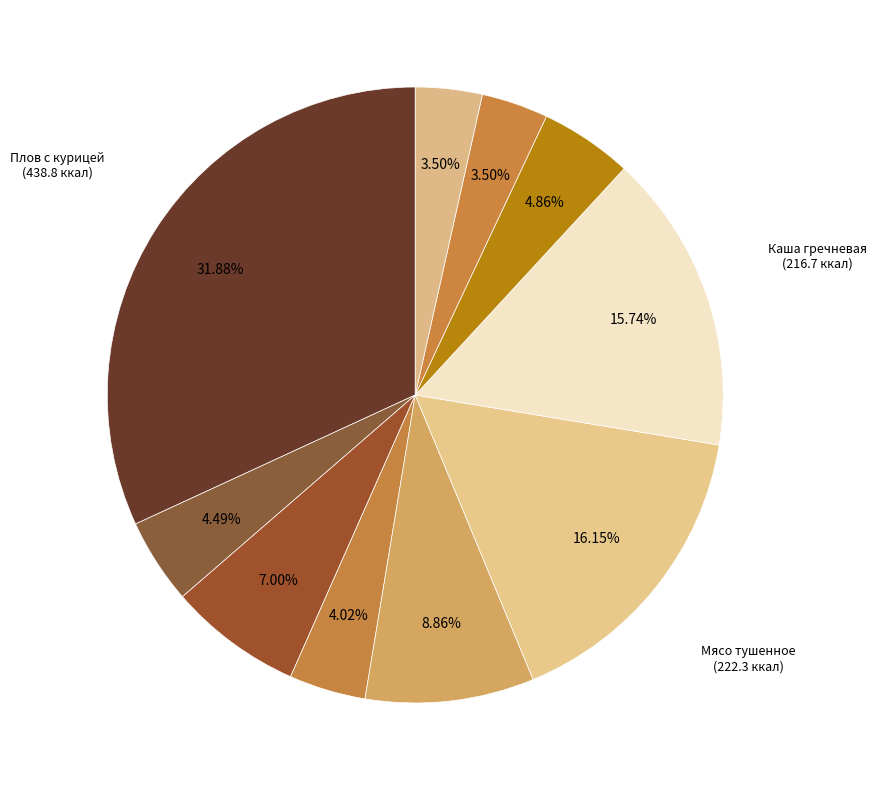

How many segments does this pie chart have?

10